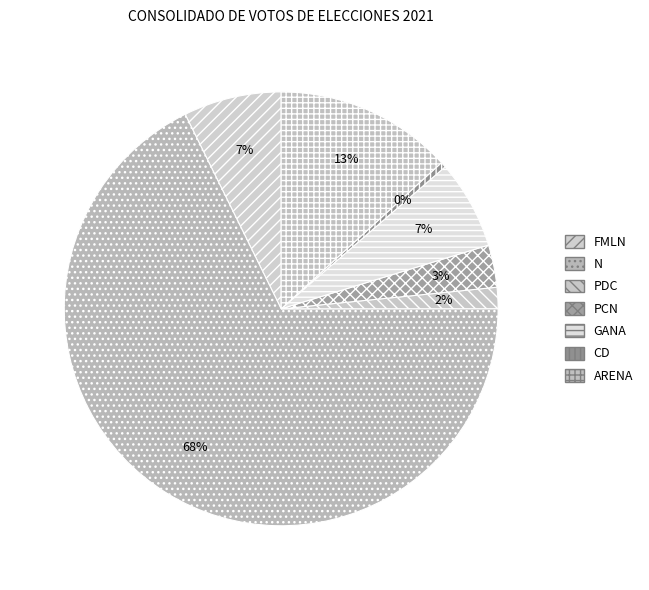

Is N the majority of the pie?

Yes